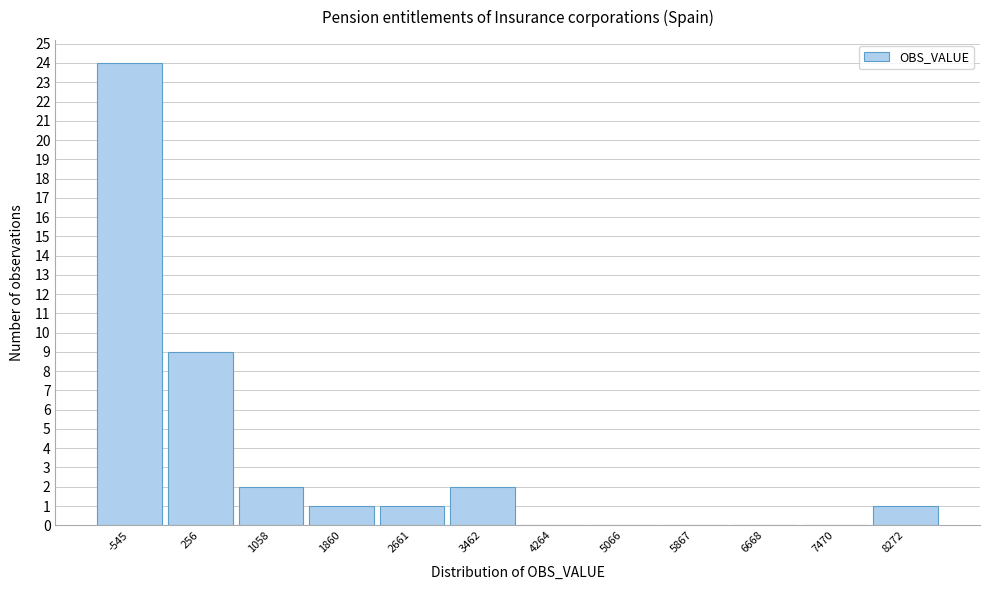

Reading left to right, transcribe all the data shown in this chart.

-545=24	256=9	1058=2	1860=1	2661=1	3462=2	4264=0	5066=0	5867=0	6668=0	7470=0	8272=1